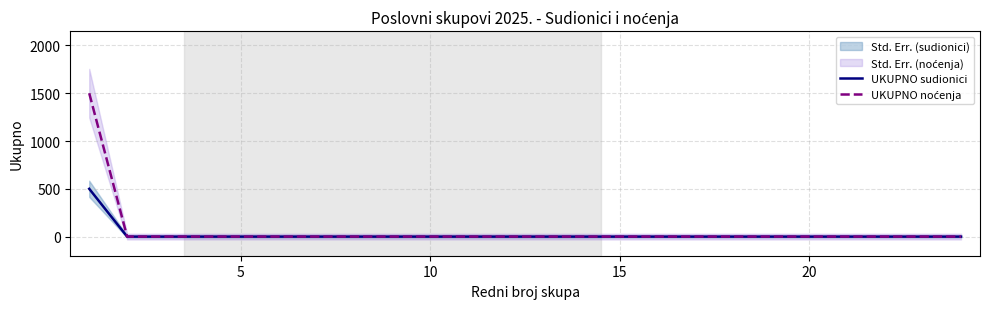

How many lines are shown in the chart?

2